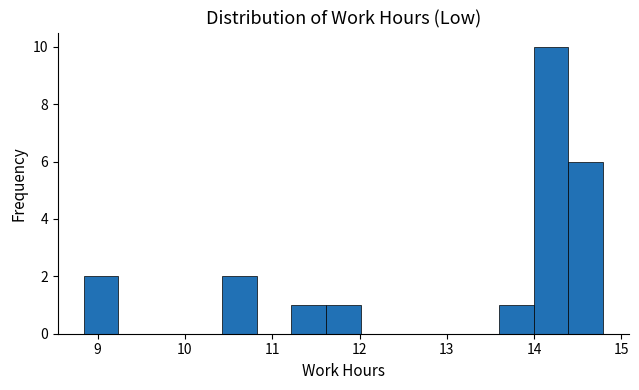

Around what value on the x-axis is the tallest bar? Give the approximate position of its centre, as read against the axis.

14.2